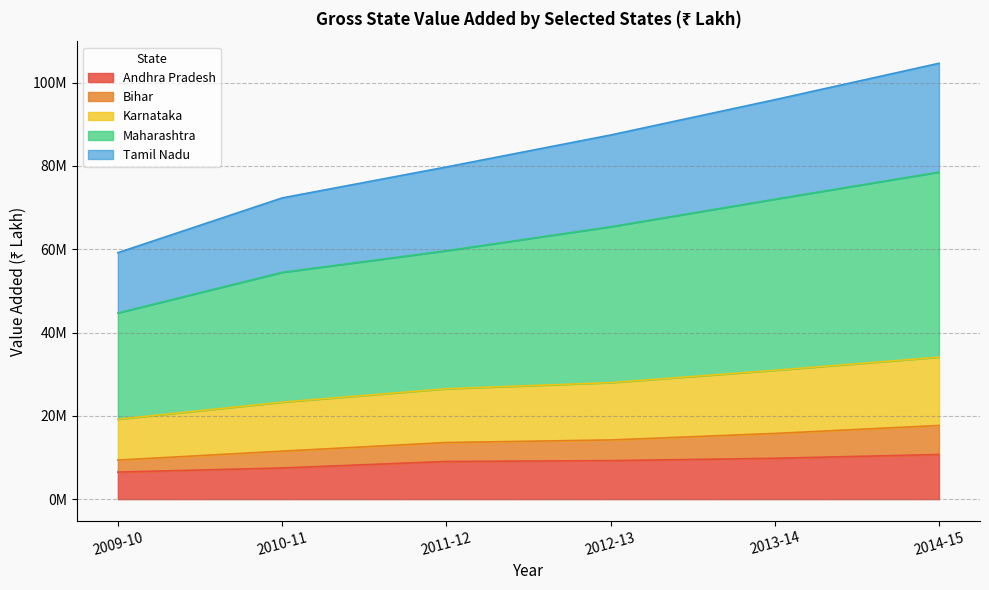

Does the chart have visible grid lines?

Yes